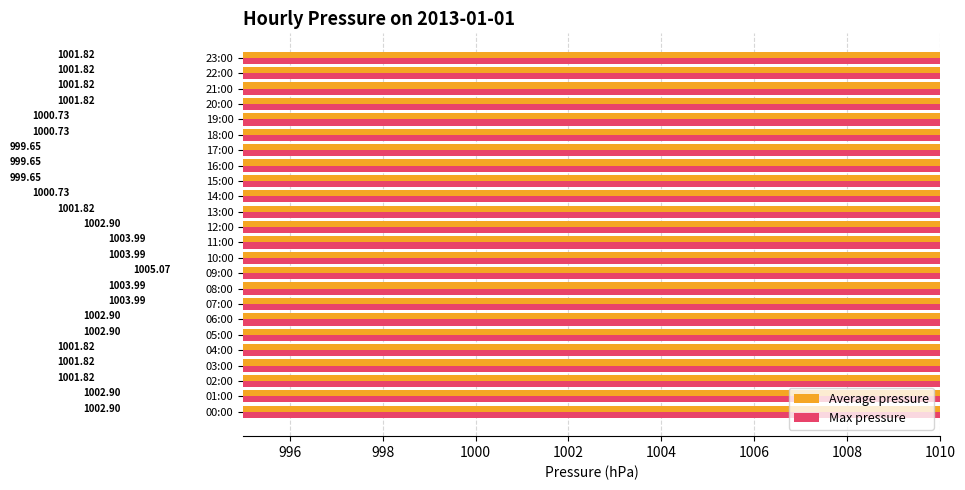

Reading left to right, extract all data points from this chart.

Average pressure: 1002.9	1002.9	1001.8	1001.8	1001.8	1002.9	1002.9	1004.0	1004.0	1005.1	1004.0	1004.0	1002.9	1001.8	1000.7	999.7	999.7	999.7	1000.7	1000.7	1001.8	1001.8	1001.8	1001.8
Max pressure: 1005.1	1001.8	1001.8	1001.8	1001.8	1001.8	1001.8	1001.8	1001.8	1005.1	1005.1	1005.1	1002.9	1002.9	1001.8	1000.7	1001.8	1001.8	1001.8	1001.8	1002.9	1002.9	1002.9	1002.9